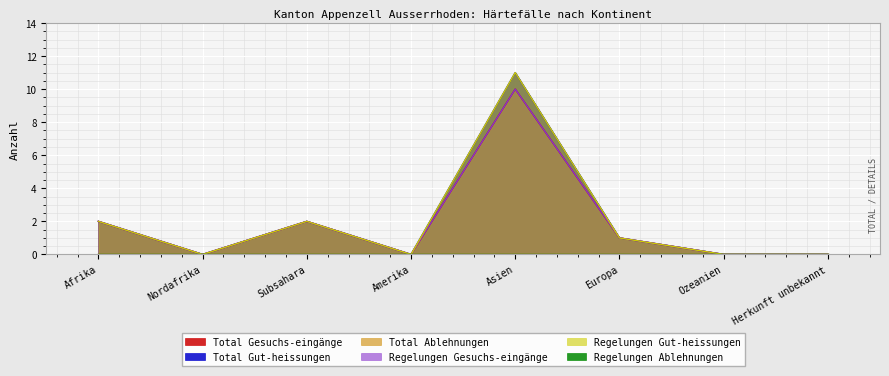

At how many categories does at least one series exceed 6?

1